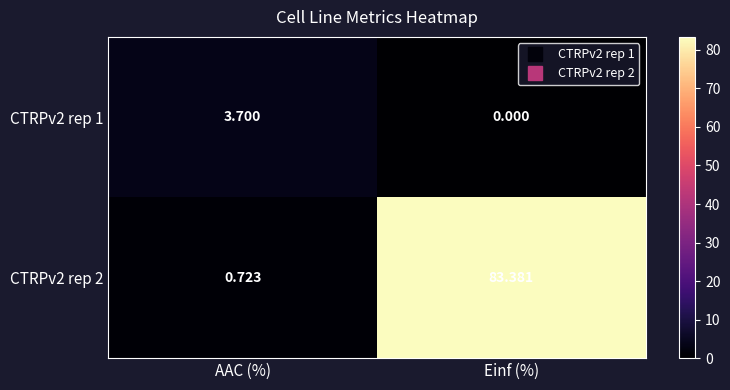

List the labels in order of CTRPv2 rep 2 value, largest first.

Einf (%), AAC (%)